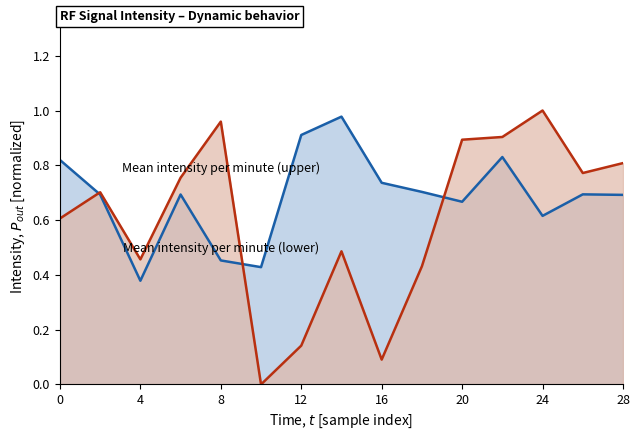

True or false: Mean intensity per minute (lower) has more than 0 interior local peaks.

True